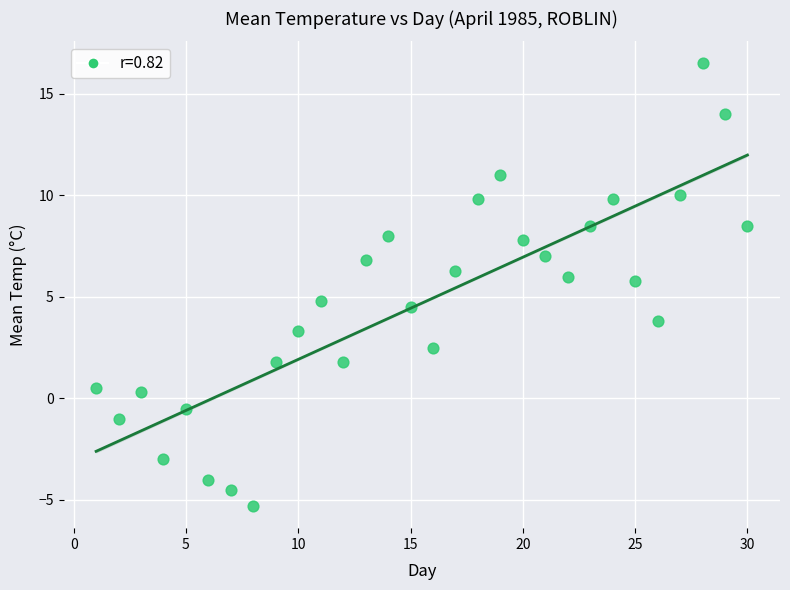

What is the range of X values (max minus min)?

29.0